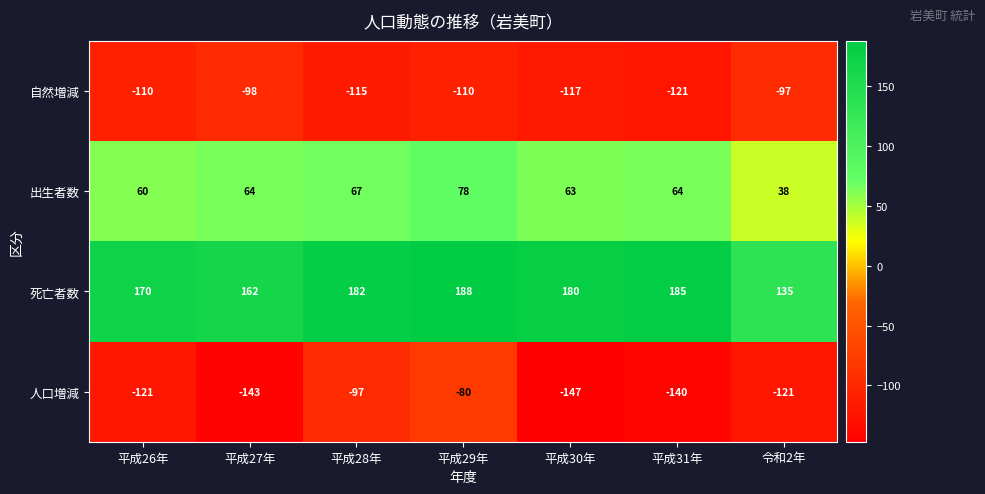

The value of 人口増減 at 平成26年 is -54. True or false?

False